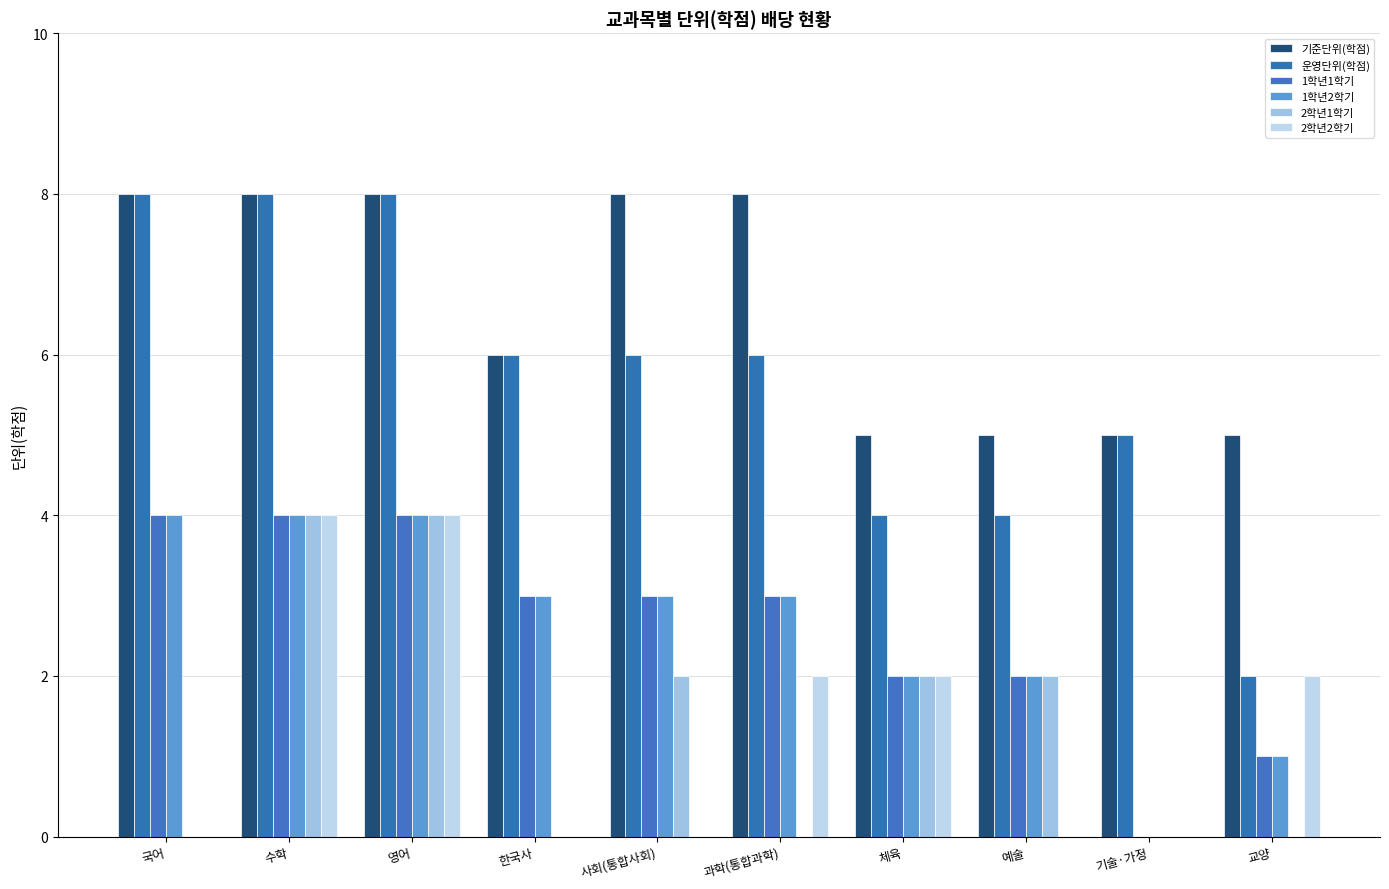

Which category has the lowest value in the 2학년1학기 series?

국어